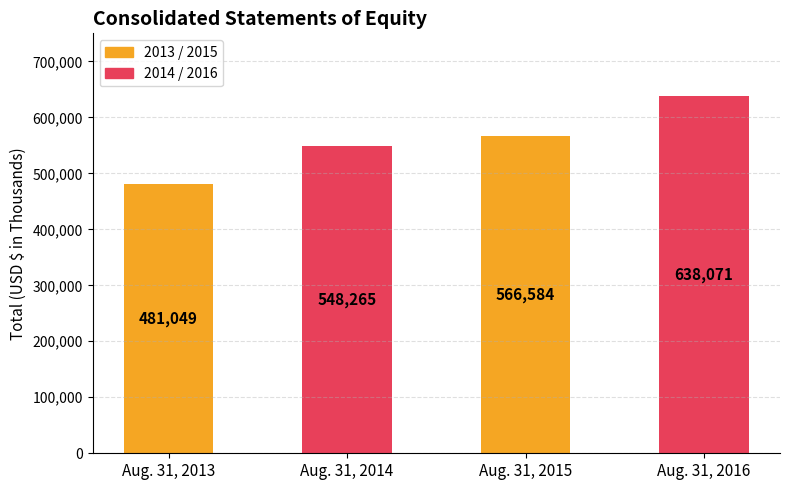

What is the minimum value shown in the chart?

481049